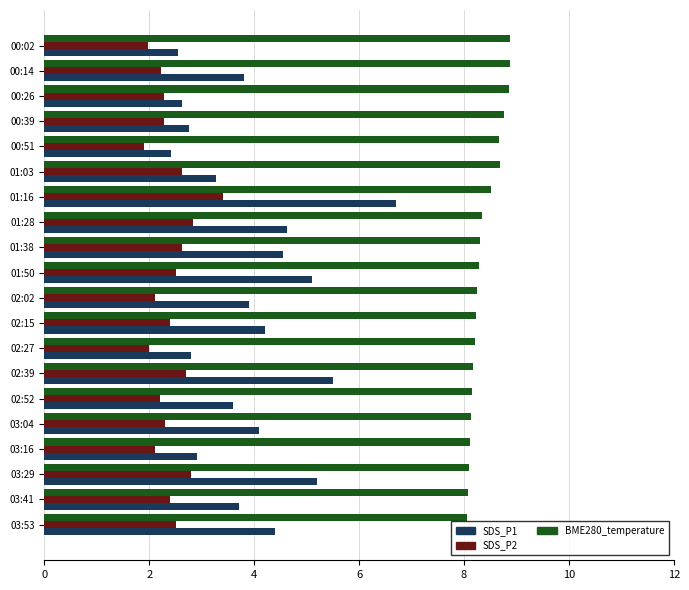

Which series has the widest spread of values?

SDS_P1